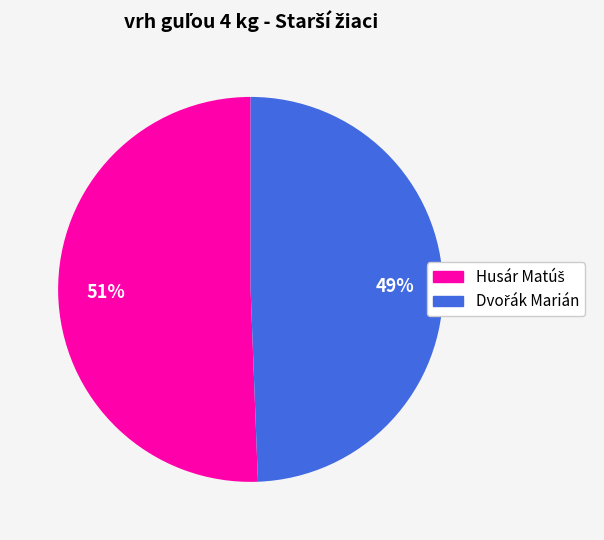

To the nearest percent, what is the average slice percentage?

50%